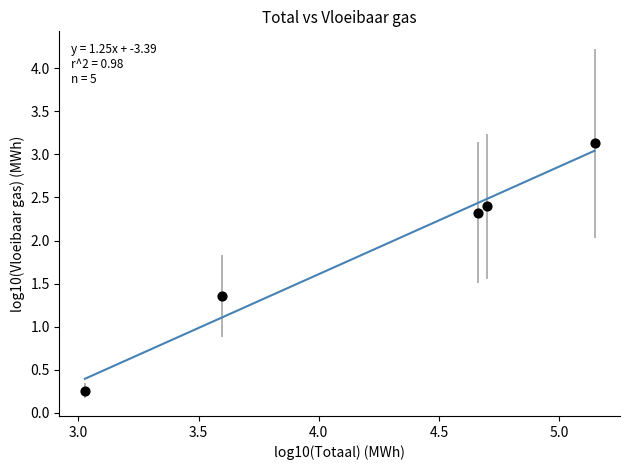

What is the average Y value?

1.9